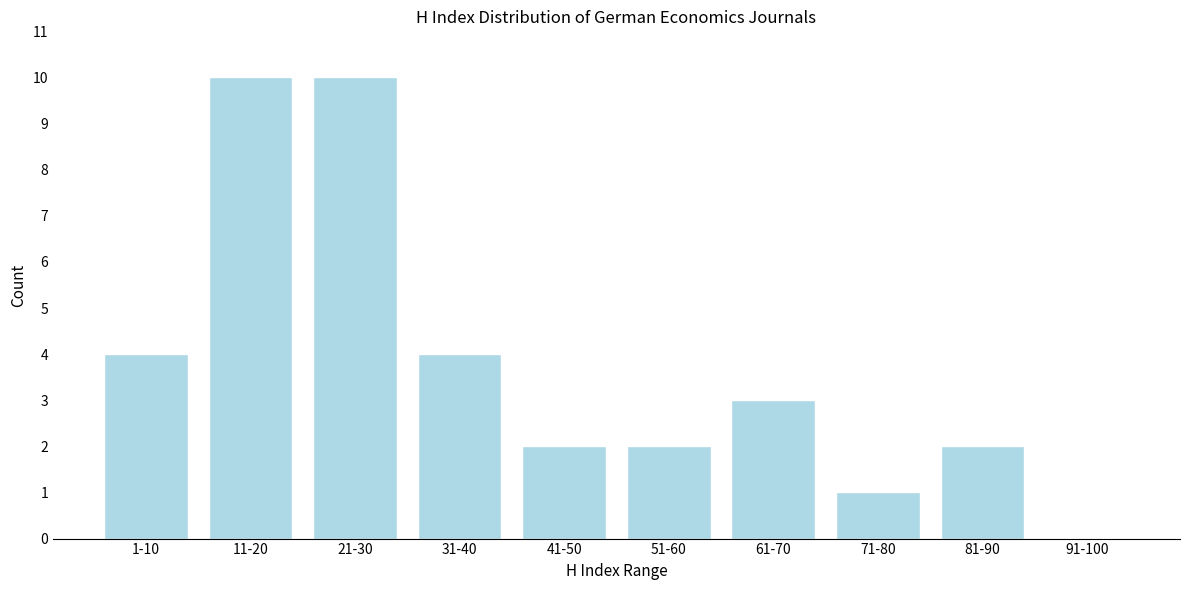

Reading left to right, list all the values displayed in this chart.

1-10=4	11-20=10	21-30=10	31-40=4	41-50=2	51-60=2	61-70=3	71-80=1	81-90=2	91-100=0